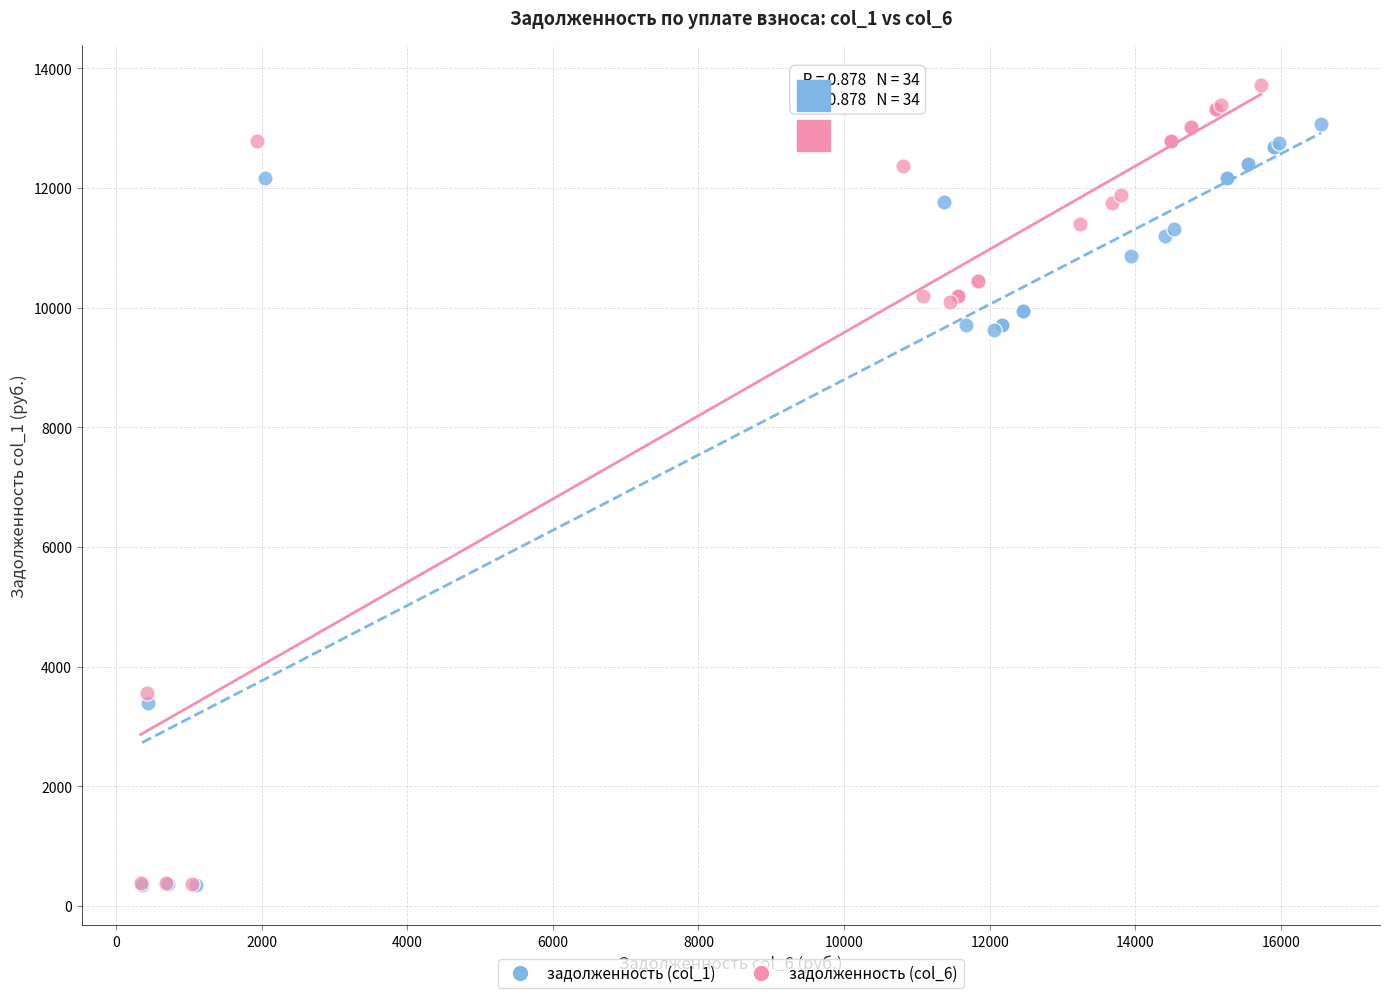

Which series has the largest Y range (max minus min)?

задолженность (col_6)